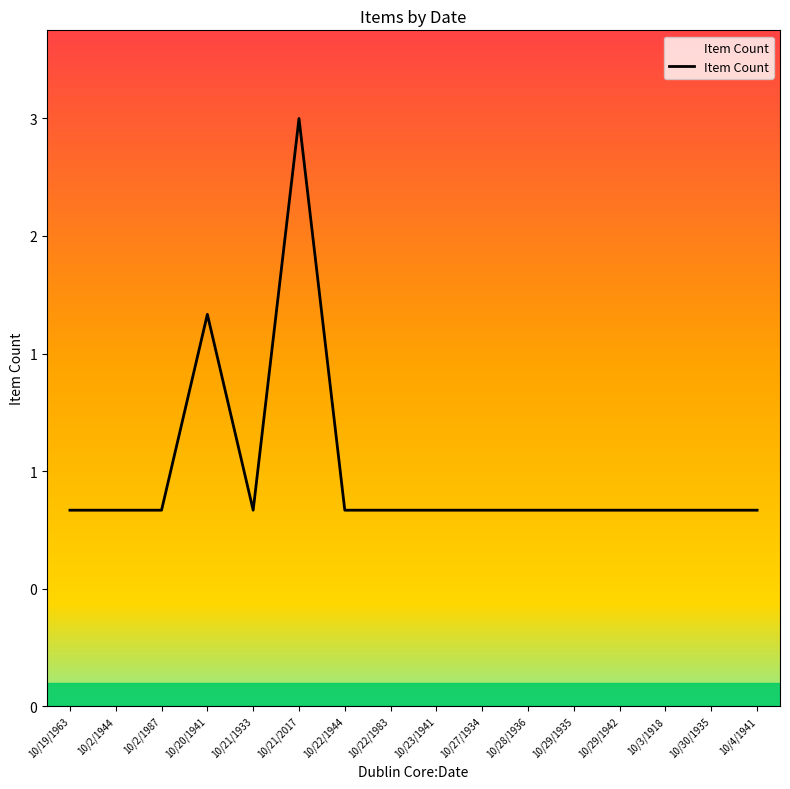

Which has a higher value, 10/30/1935 or 10/21/2017?

10/21/2017